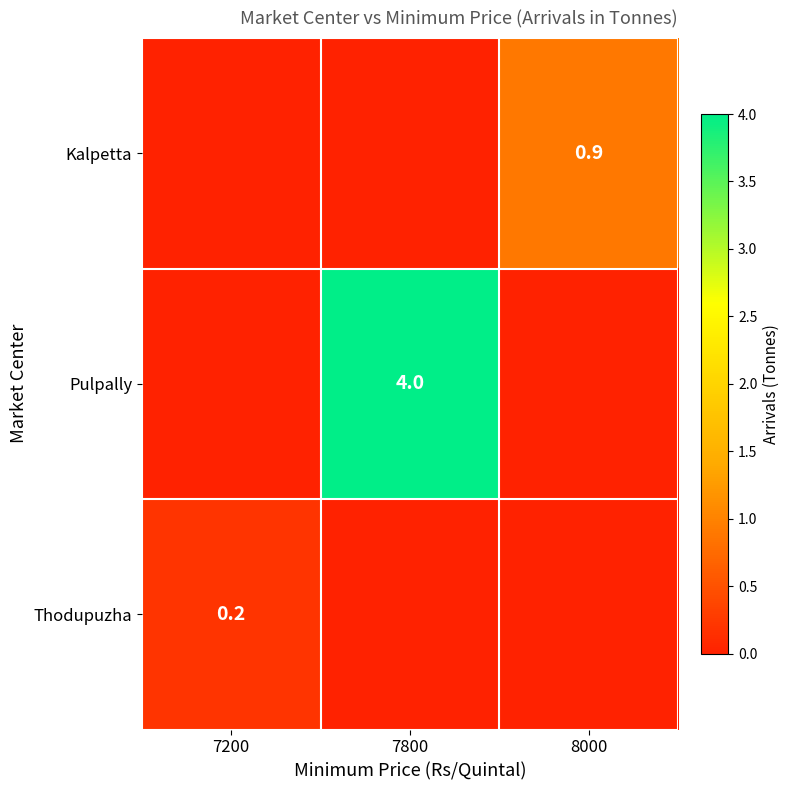

True or false: Pulpally has a value of 1.2 at 7800.

False